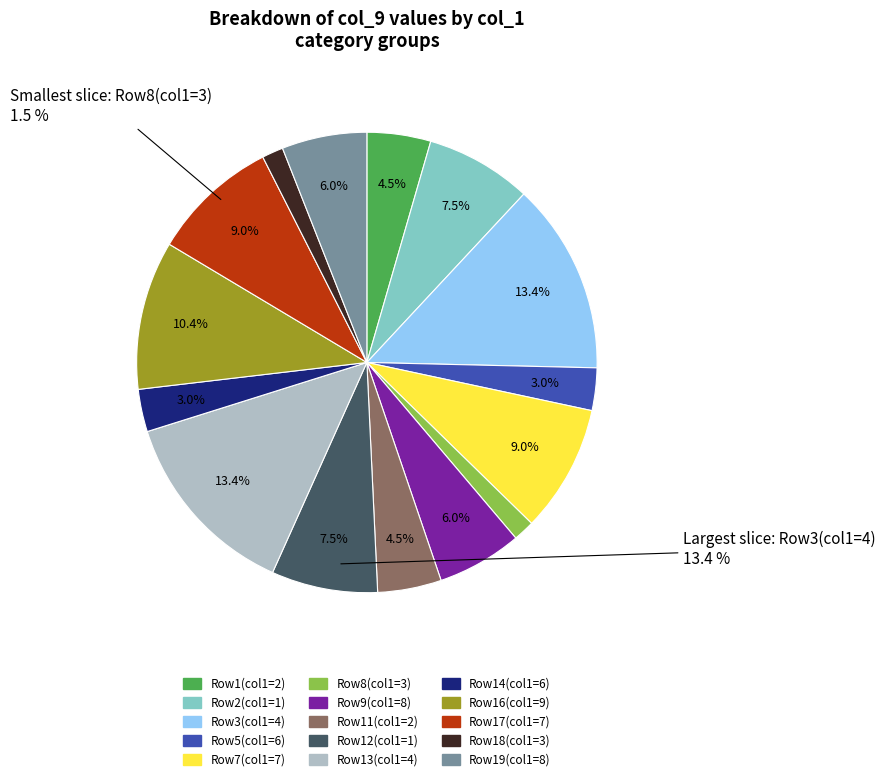

How many slices are in this pie chart?

15